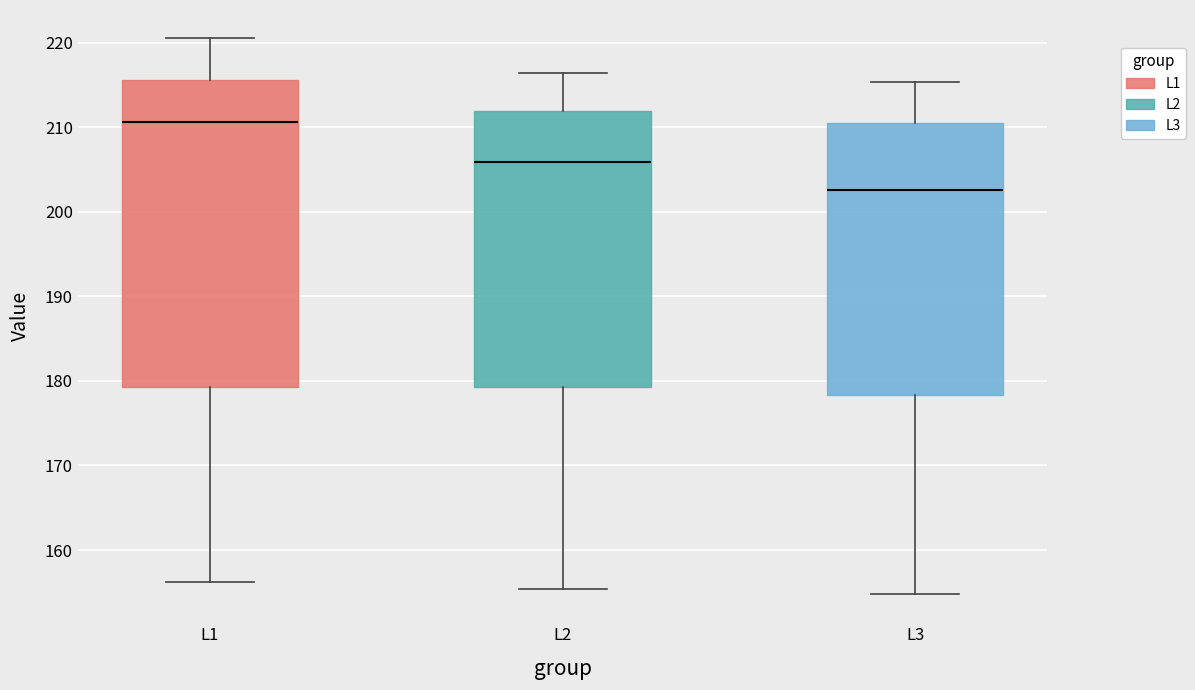

Reading left to right, transcribe this box plot: for each box, give where its median line is, the range the box spans, and where its two whiskers end, as read against the y-axis. The values are not printed on the chart, so give them approximately, as read against the axis.

L1: median 211, box 179 to 216, whiskers 156 to 221
L2: median 206, box 179 to 212, whiskers 155 to 216
L3: median 203, box 178 to 210, whiskers 155 to 215